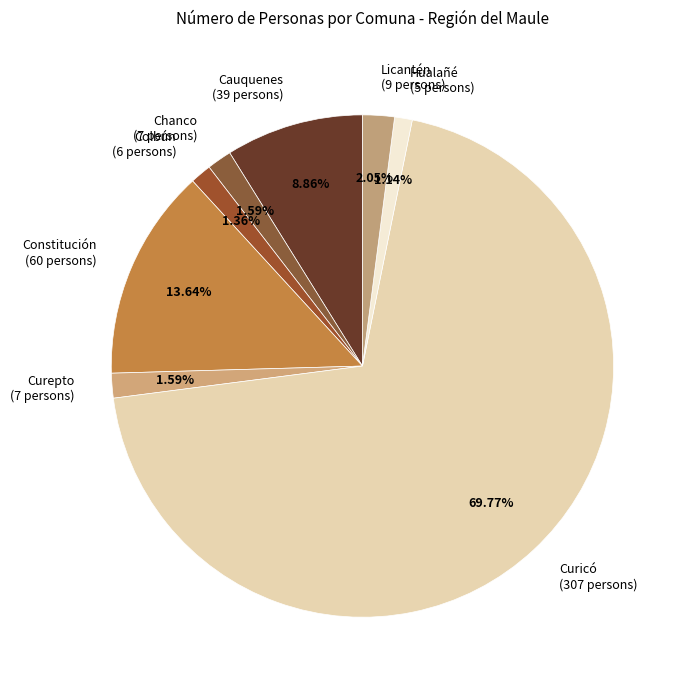

Does any single category account for the majority?

Yes